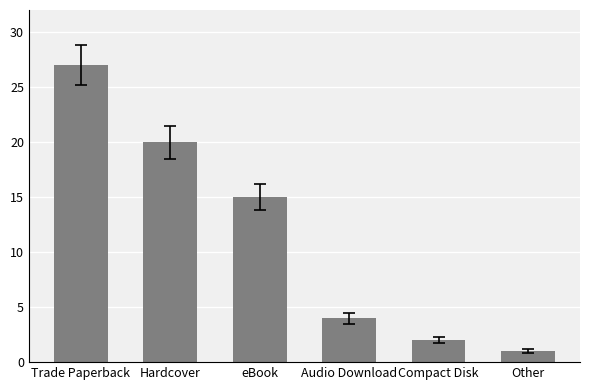

Rank the categories by value from lowest to highest.

Other, Compact Disk, Audio Download, eBook, Hardcover, Trade Paperback